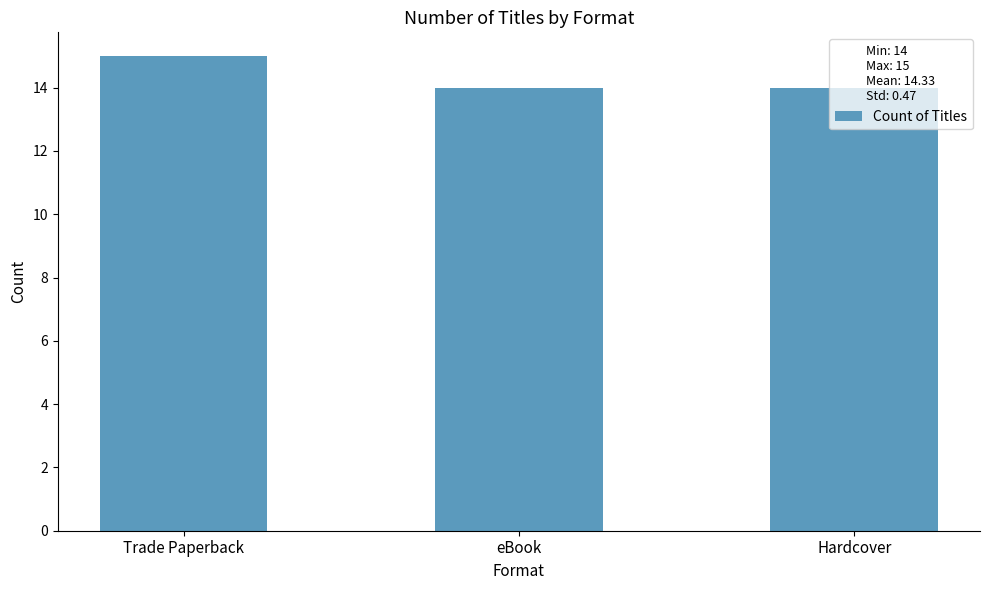

Is it true that the value at Hardcover is 5?

False